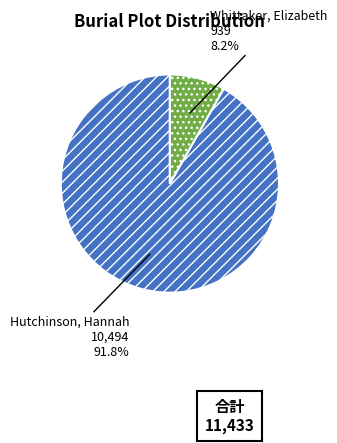

Is it true that Hutchinson, Hannah is 99% of the pie?

False